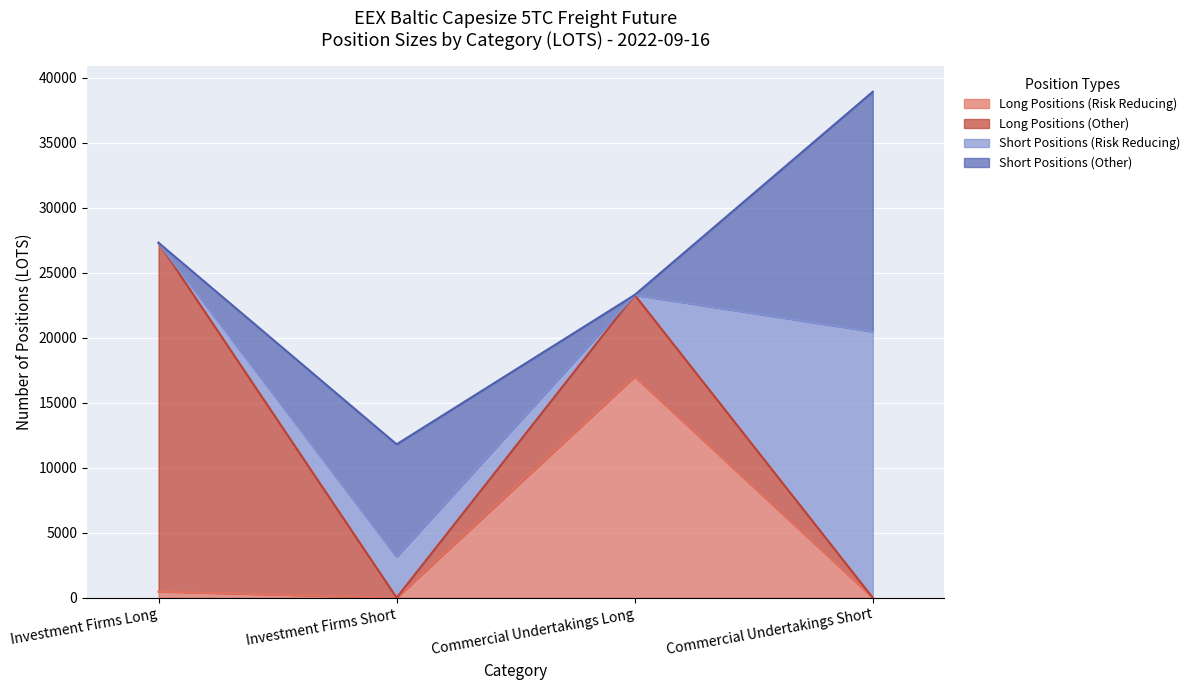

What position from the right is Commercial Undertakings Short?

1